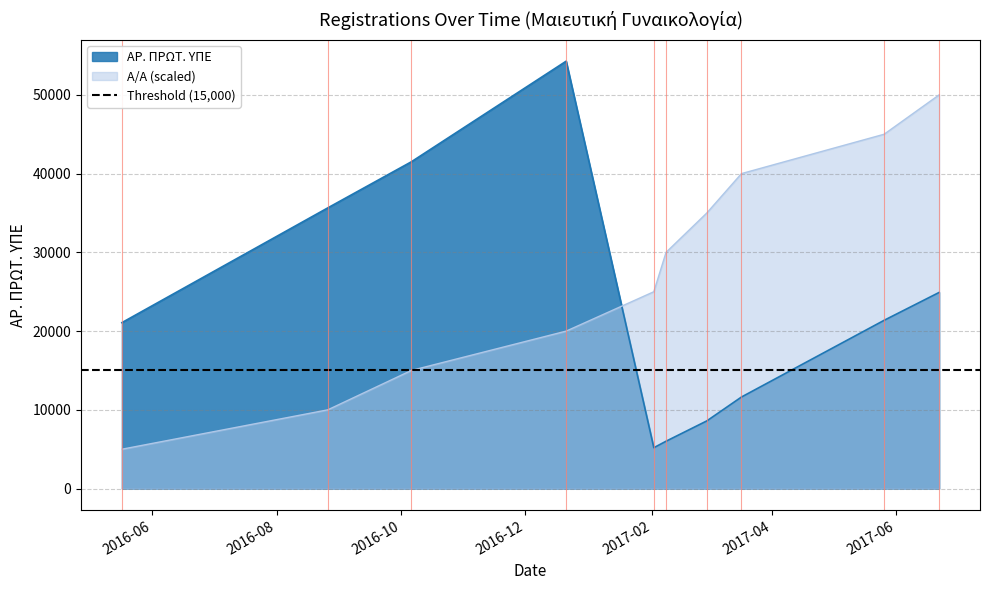

Reading left to right, transcribe all the data shown in this chart.

ΑΡ. ΠΡΩΤ. ΥΠΕ: 21076	35644	41496	54279	5193	6015	8596	11629	21370	24911
Α/Α: 5000	10000	15000	20000	25000	30000	35000	40000	45000	50000